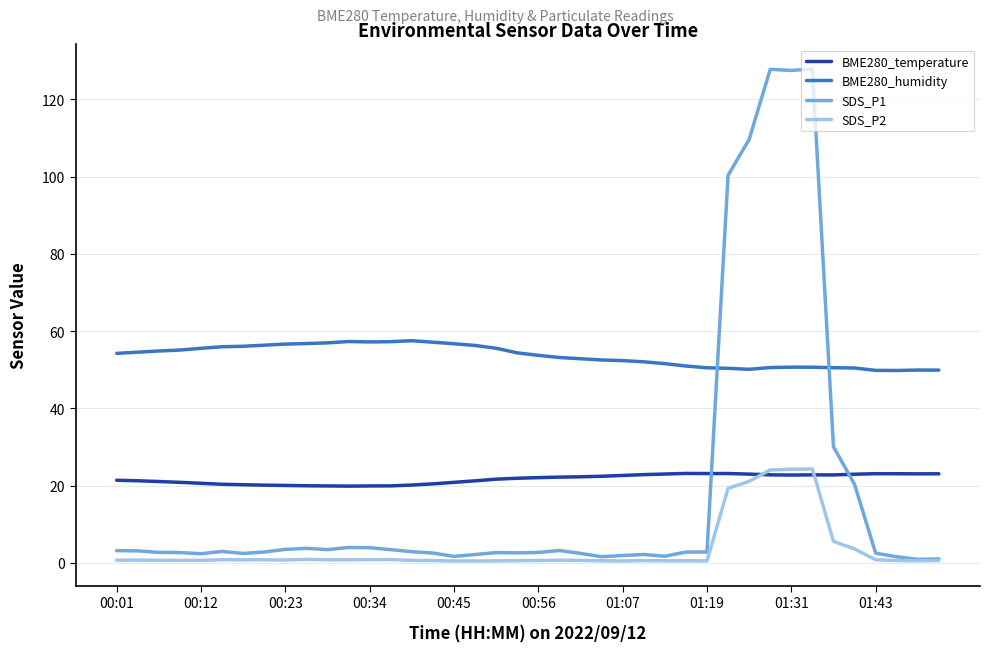

Which series has the largest range (max minus min)?

SDS_P1